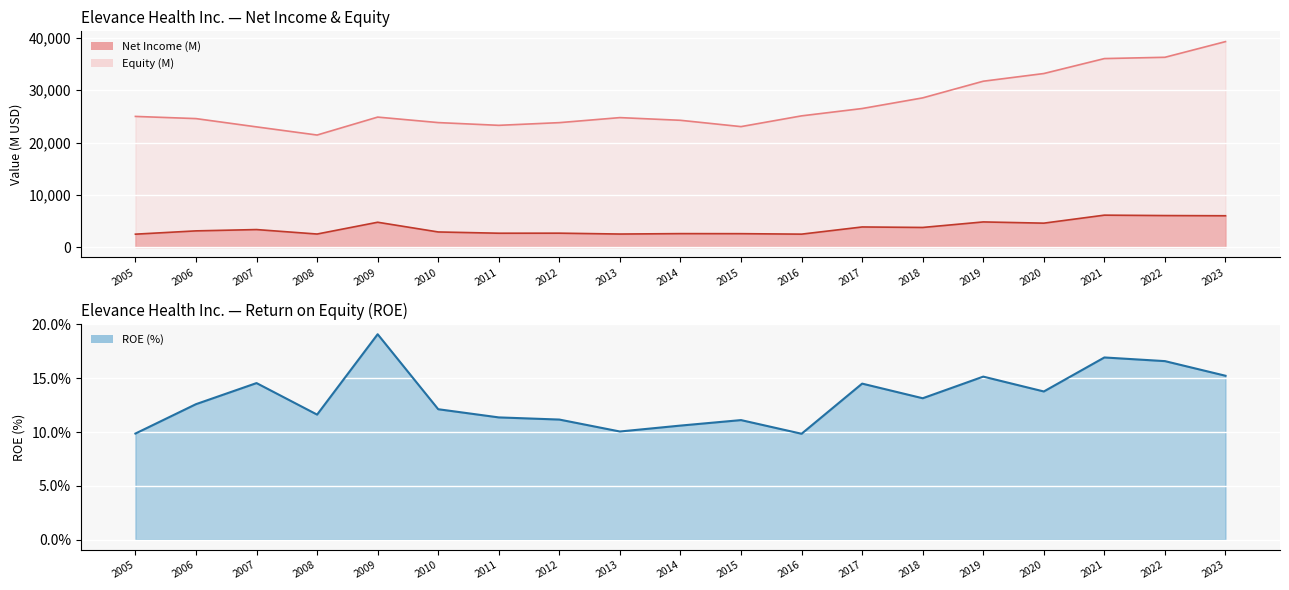

Reading left to right, extract all data points from this chart.

ROE: 2005=9.9	2006=12.6	2007=14.5	2008=11.6	2009=19.1	2010=12.1	2011=11.4	2012=11.2	2013=10.1	2014=10.6	2015=11.1	2016=9.8	2017=14.5	2018=13.1	2019=15.2	2020=13.8	2021=16.9	2022=16.6	2023=15.2
Net Income (M): 2005=2464.0	2006=3095.0	2007=3345.0	2008=2491.0	2009=4746.0	2010=2887.0	2011=2647.0	2012=2656.0	2013=2490.0	2014=2570.0	2015=2560.0	2016=2470.0	2017=3843.0	2018=3750.0	2019=4807.0	2020=4572.0	2021=6104.0	2022=6025.0	2023=5987.0
Equity (M): 2005=24993.0	2006=24576.0	2007=22990.0	2008=21432.0	2009=24863.0	2010=23813.0	2011=23288.0	2012=23803.0	2013=24765.0	2014=24251.0	2015=23044.0	2016=25100.0	2017=26503.0	2018=28541.0	2019=31728.0	2020=33199.0	2021=36060.0	2022=36307.0	2023=39306.0